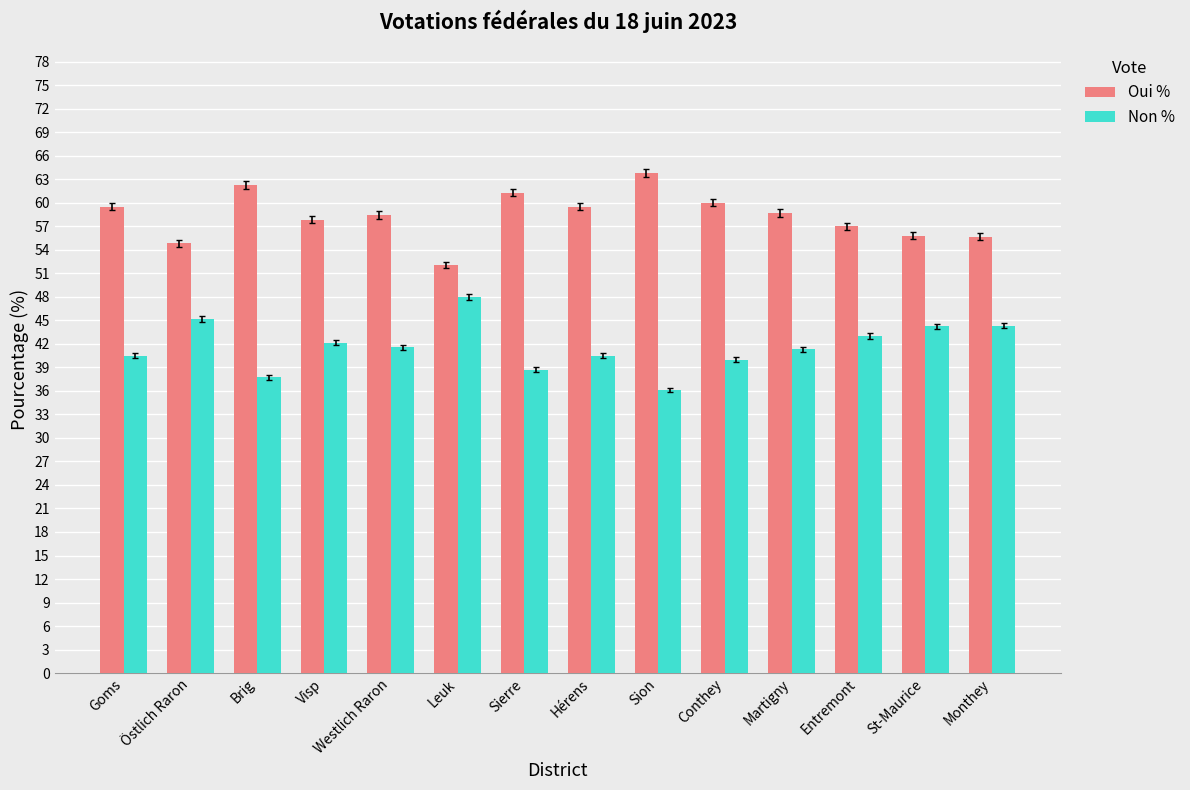

What is the approximate value of Oui % at Westlich Raron?

58.5